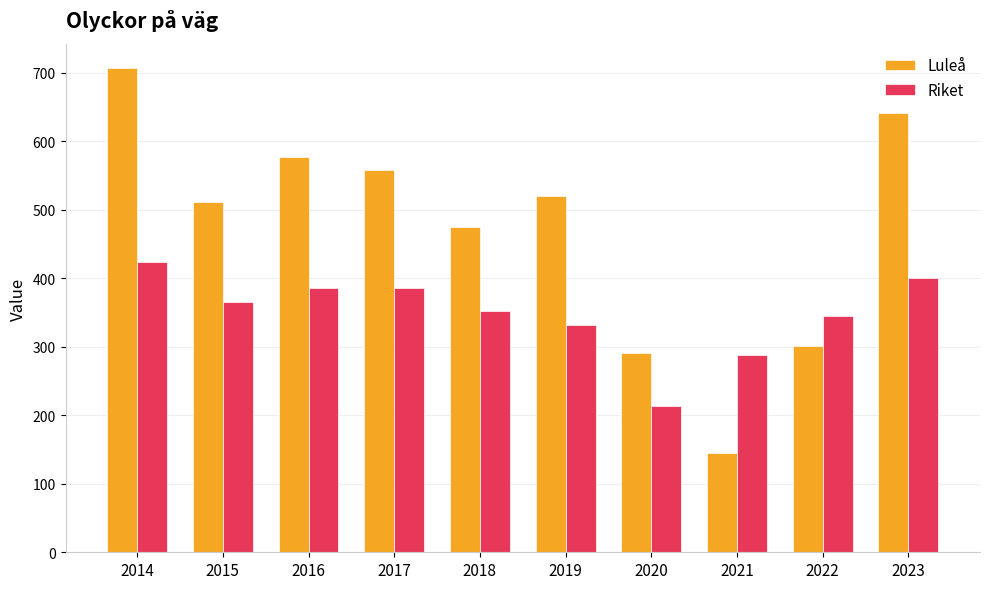

What is the smallest value displayed?

144.5